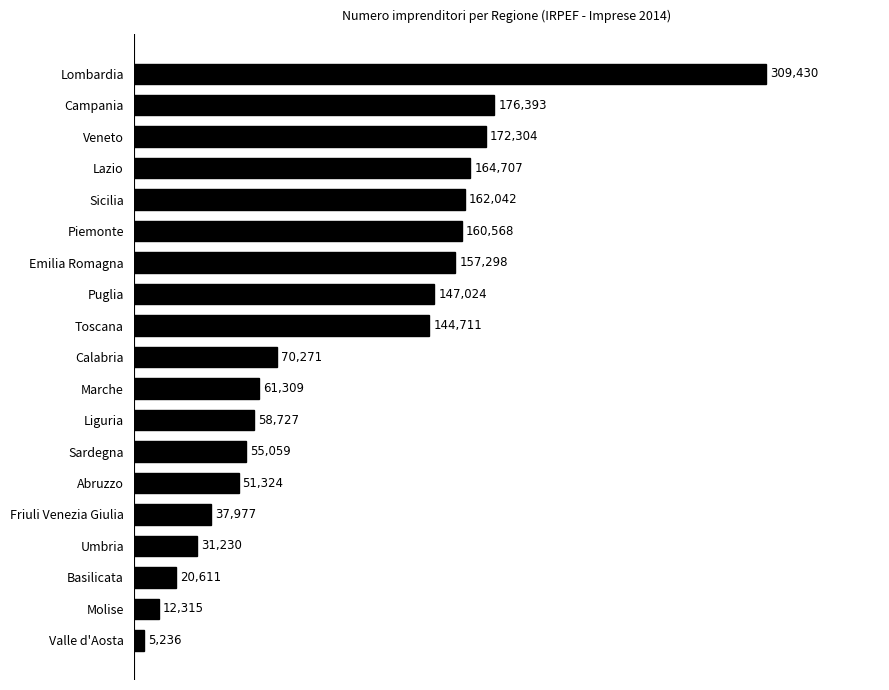

Approximately how many times larger is the value at Lazio compared to Puglia?

1.1